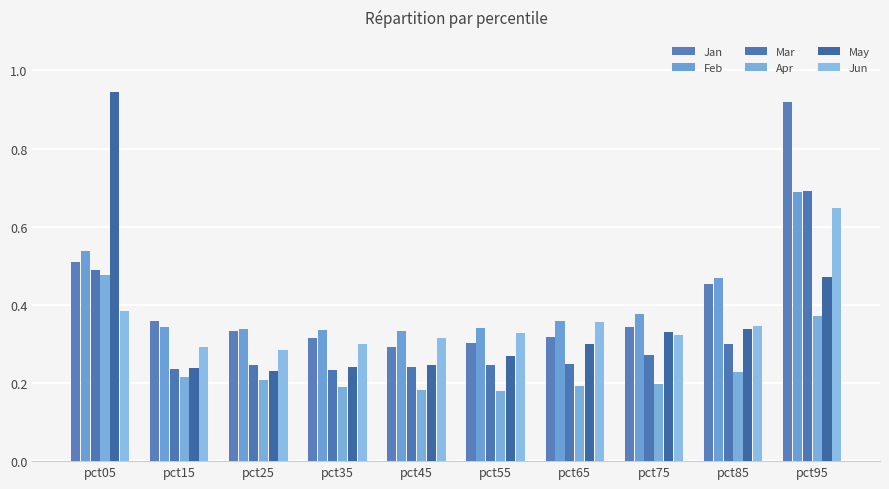

Which series has the largest total across all categories?

Jan